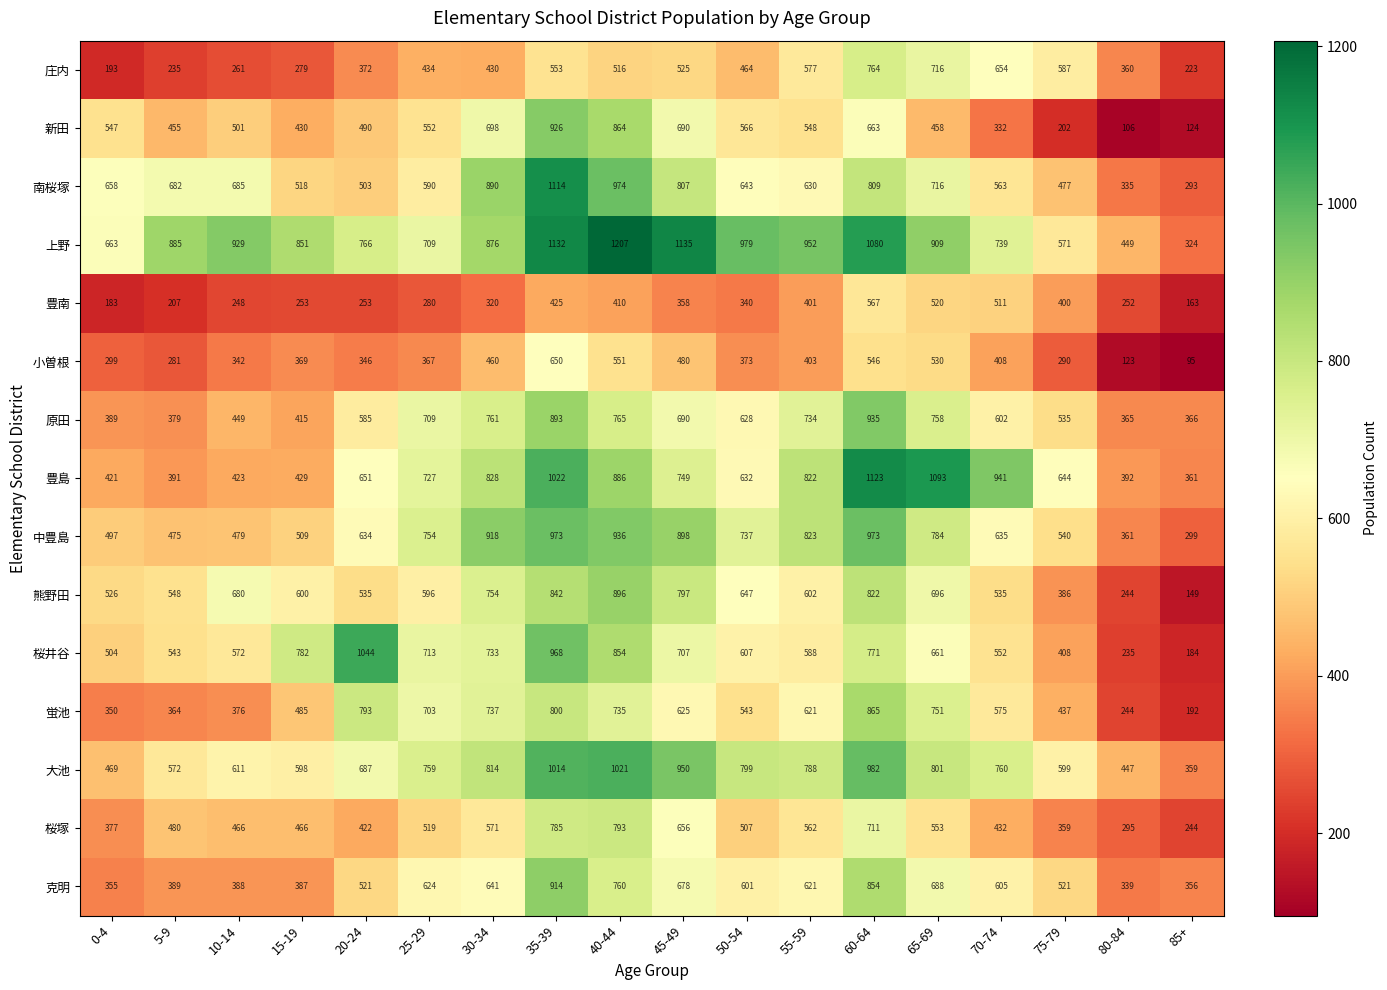

What is the minimum value shown in the chart?

95